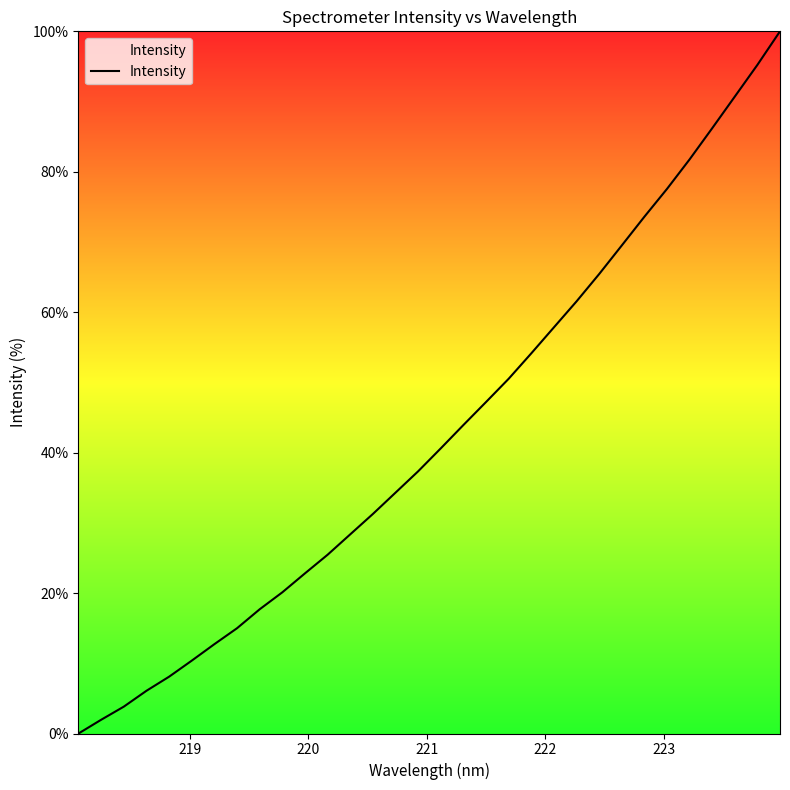

What is the maximum value shown in the chart?

100.0